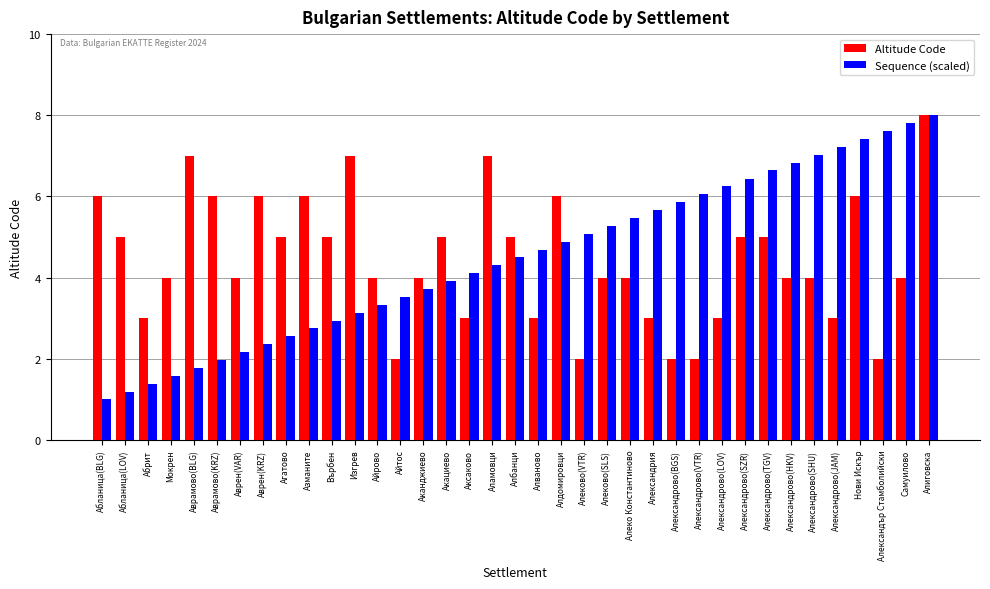

The Sequence (scaled) series shows 2.0 at Аврамово(KRZ). True or false?

True